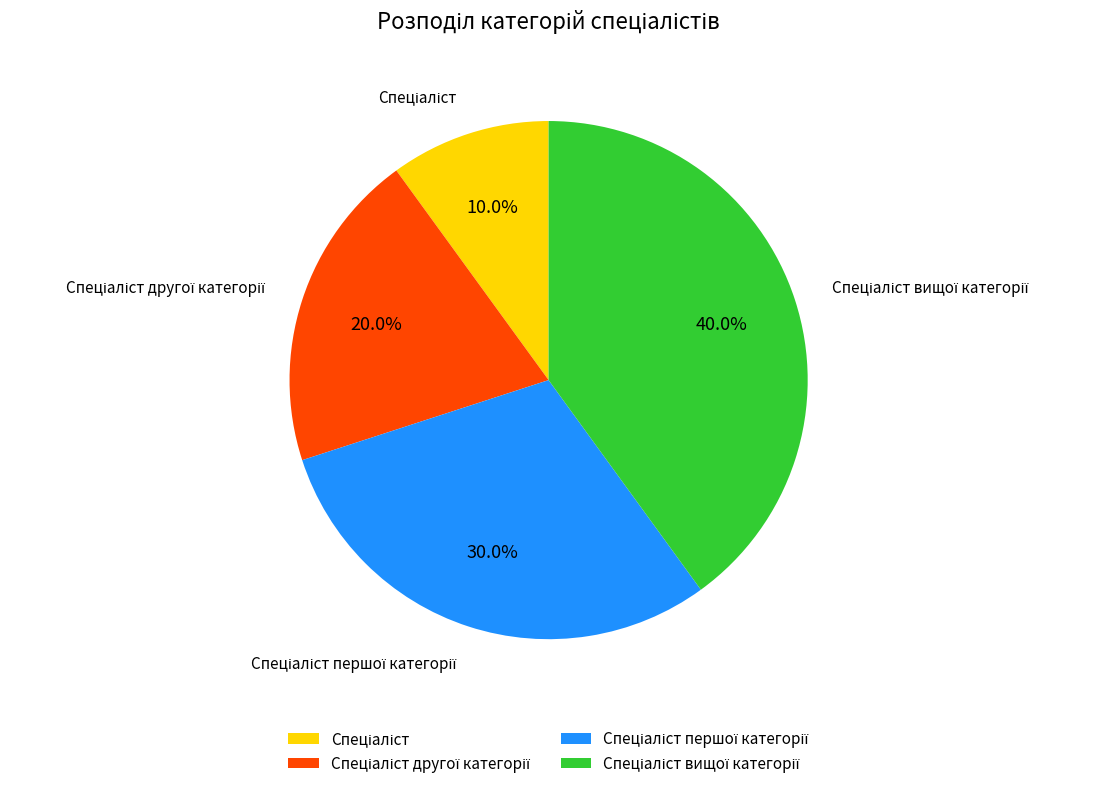

Is there any slice that represents more than half of the pie?

No